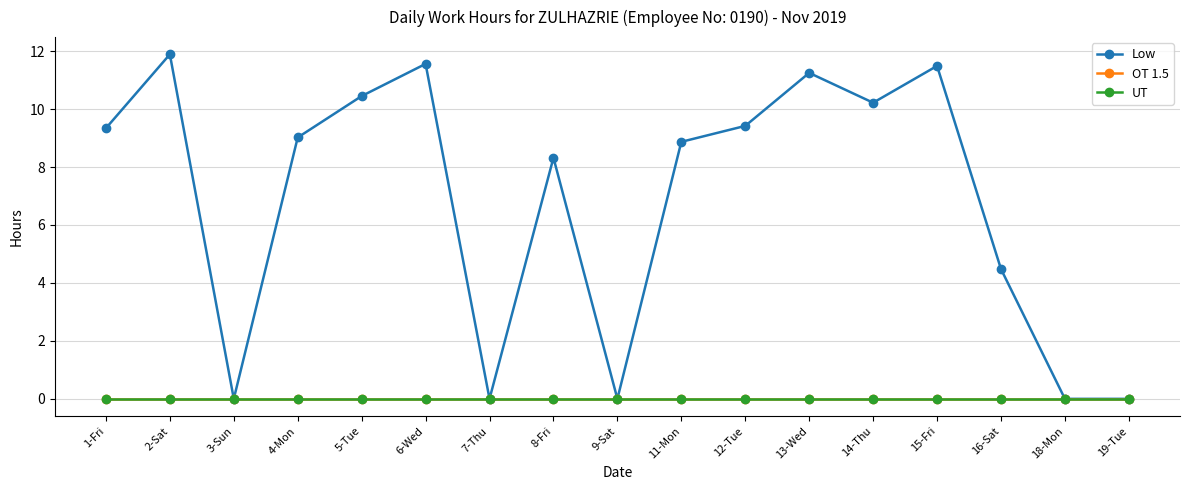

Does the chart have visible grid lines?

Yes